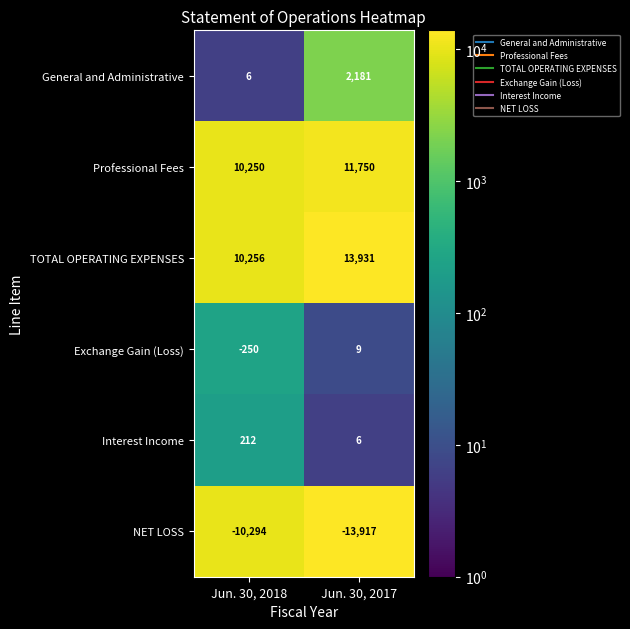

Which series changed the most between Jun. 30, 2018 and Jun. 30, 2017?

TOTAL OPERATING EXPENSES